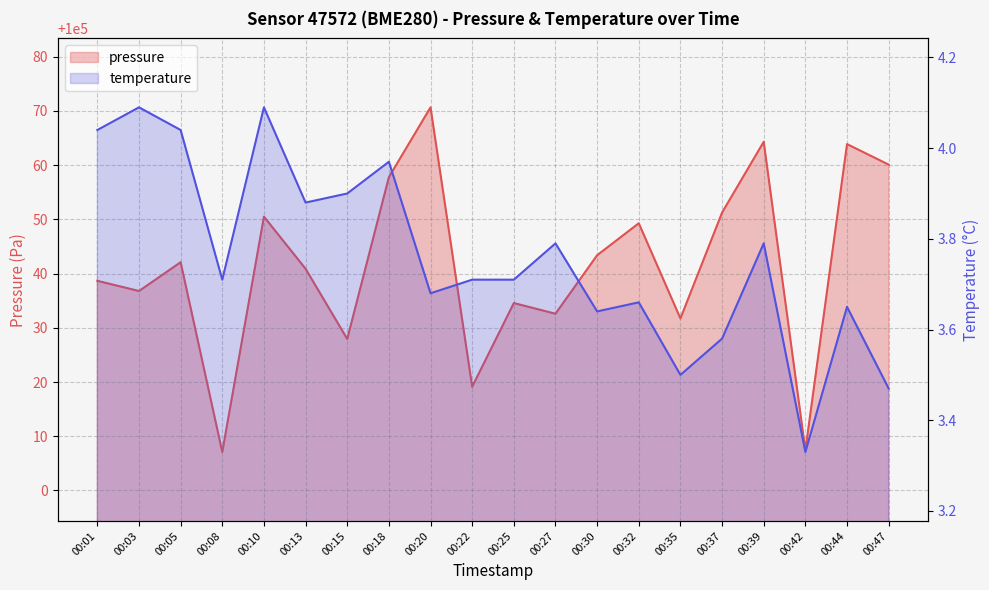

Which series has the largest total across all categories?

pressure